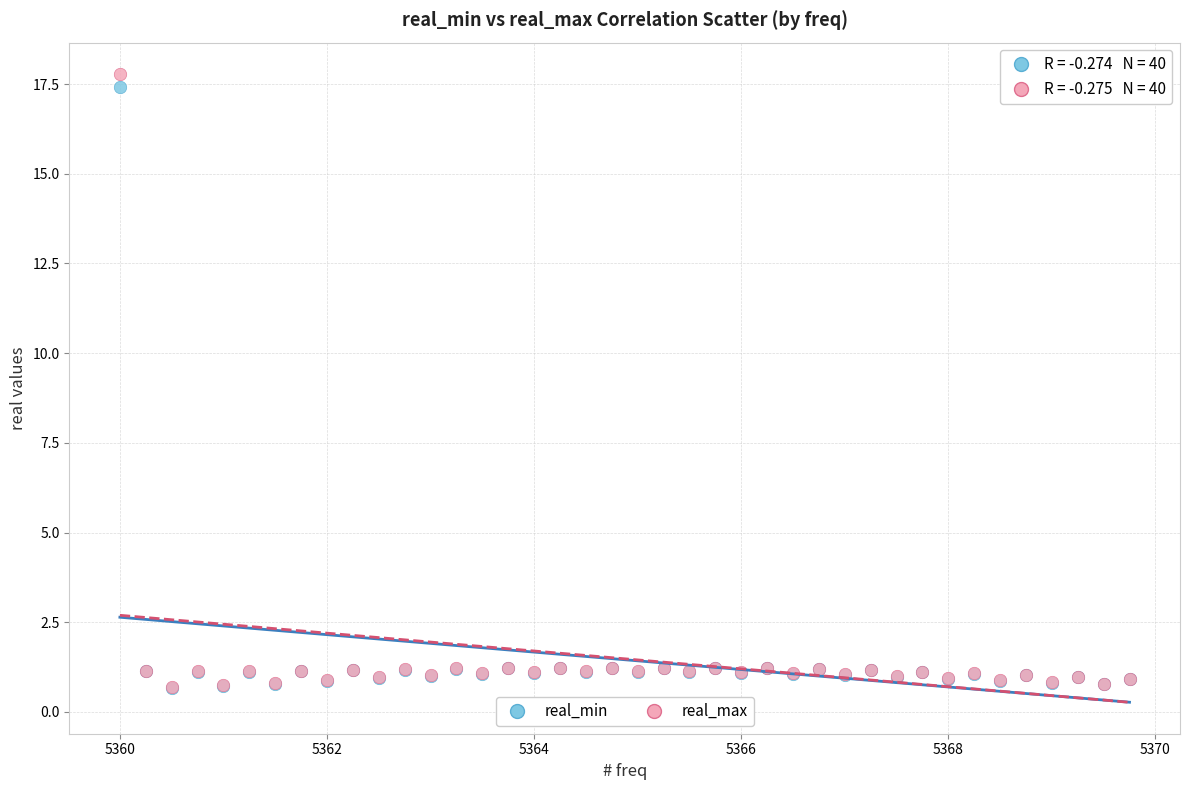

What are all the series names shown in the legend?

real_min, real_max